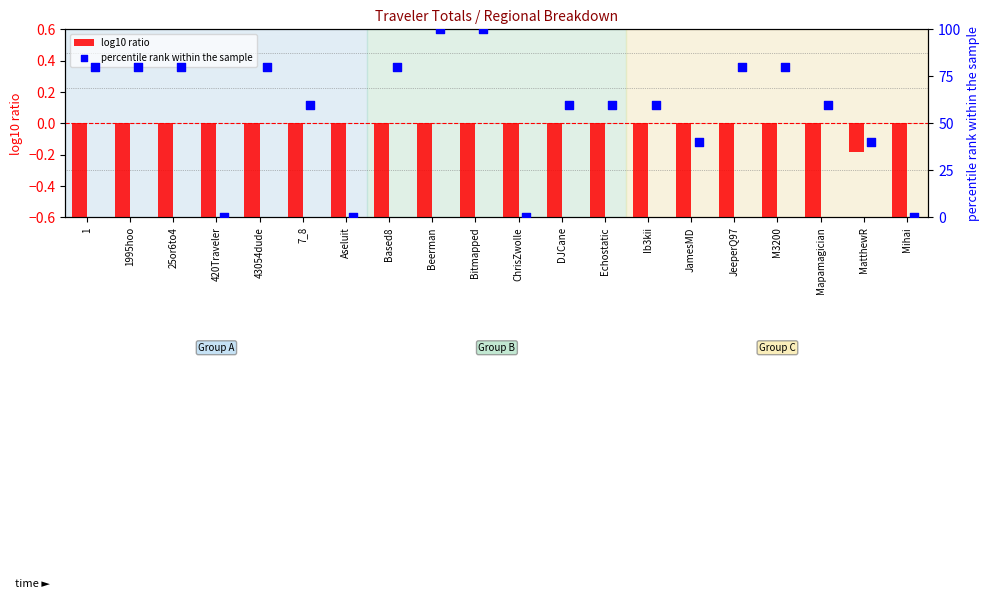

Which series reaches the maximum Y coordinate?

percentile rank within the sample